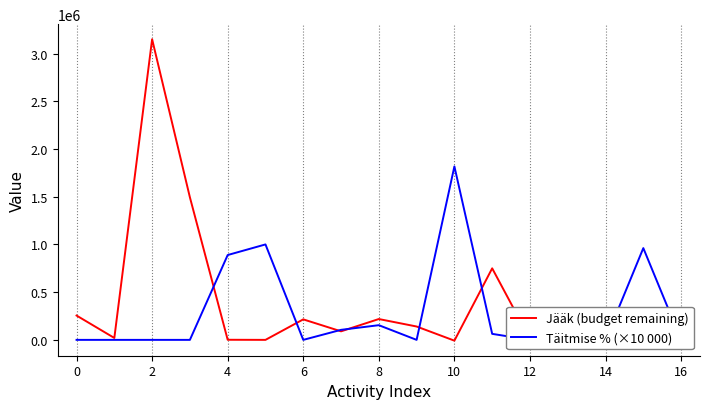

The Jääk (budget remaining) series shows 869154.3 at 6. True or false?

False